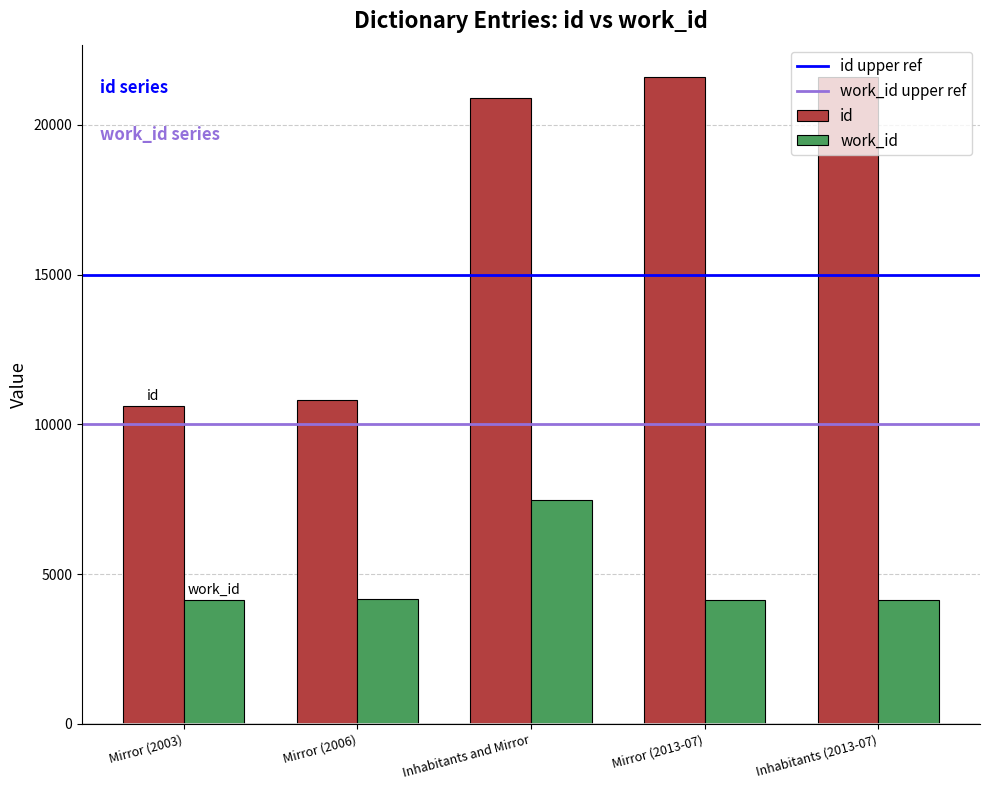

Are the bars grouped side by side (vs. stacked)?

Yes